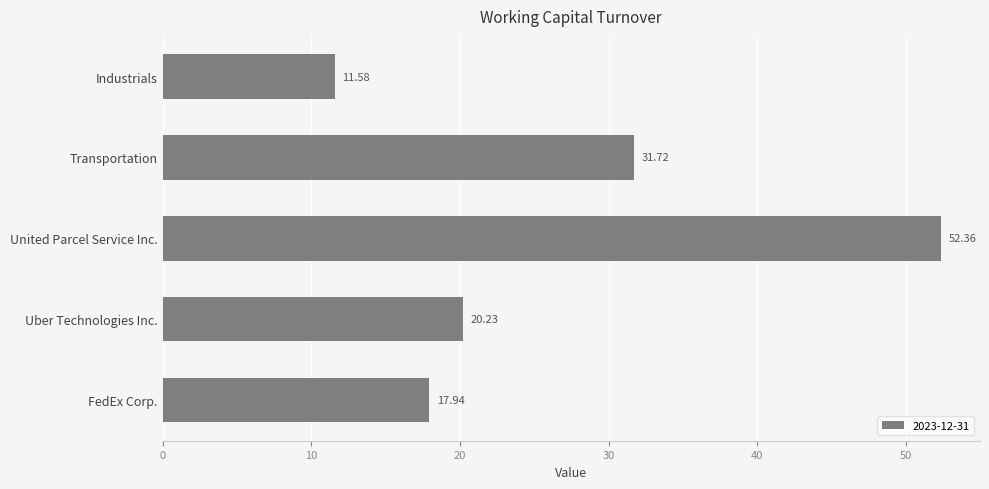

What is the ratio of the value at Uber Technologies Inc. to the value at Transportation?

0.6